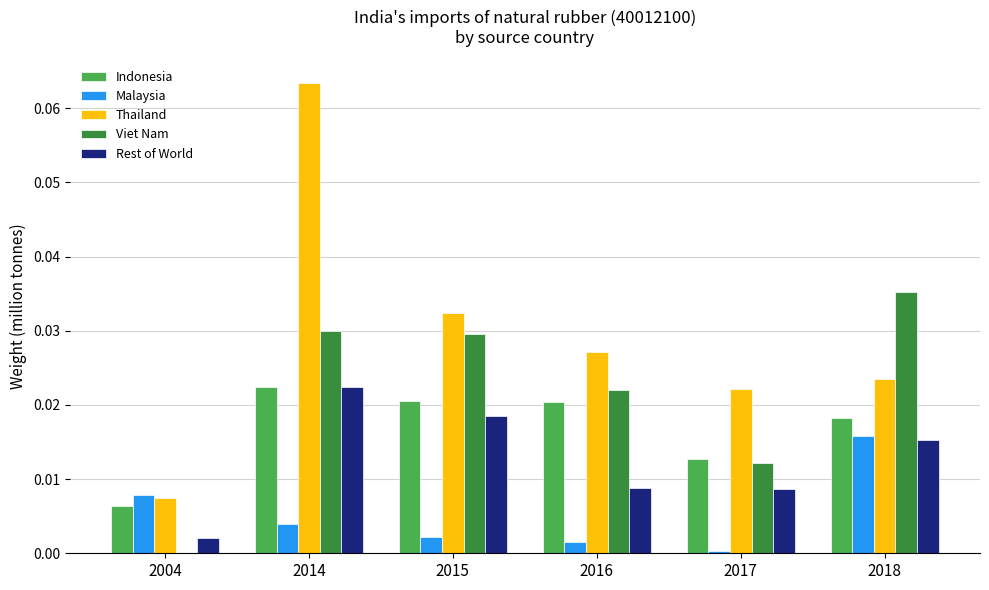

At which category is the sum across all series the highest?

2014